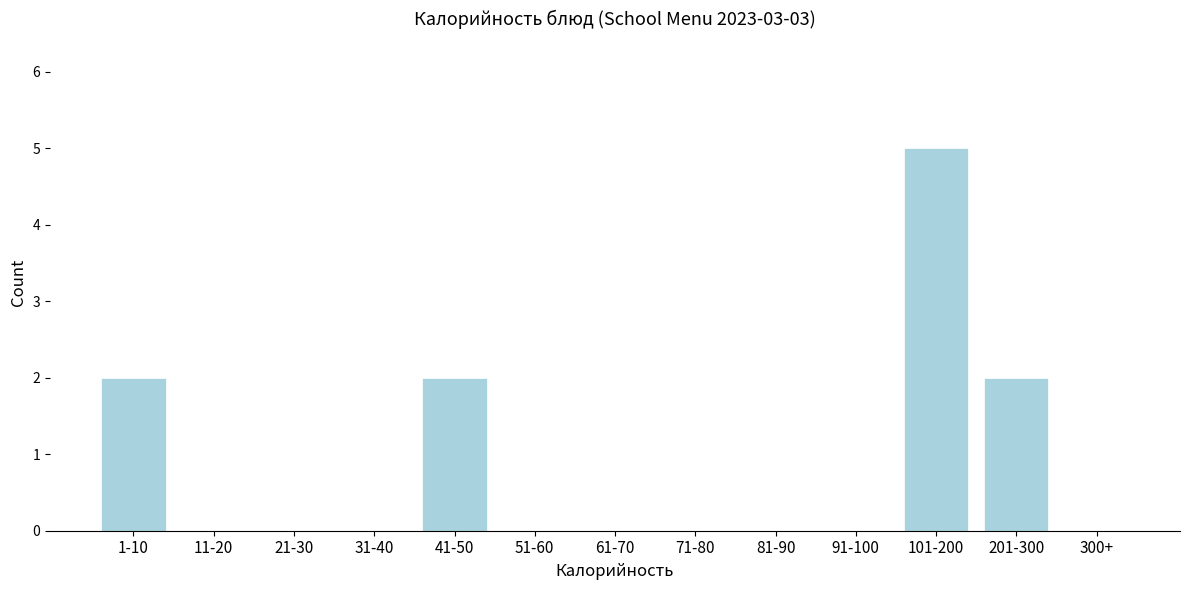

Reading right to left, extract all data points from this chart.

300+=0	201-300=2	101-200=5	91-100=0	81-90=0	71-80=0	61-70=0	51-60=0	41-50=2	31-40=0	21-30=0	11-20=0	1-10=2